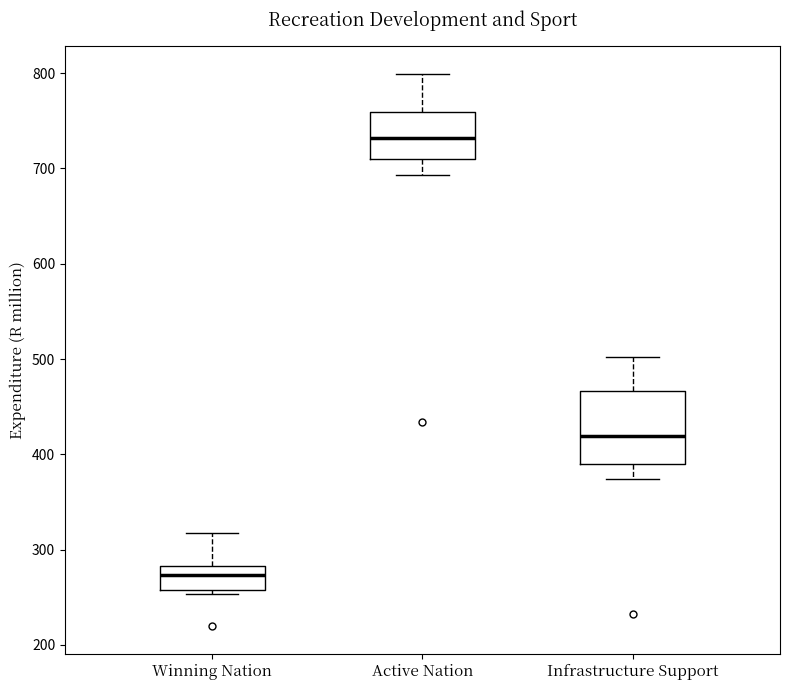

Where does the median line of the box for Winning Nation sit on the y-axis? The values are not printed on the chart, so give them approximately, as read against the axis.

270